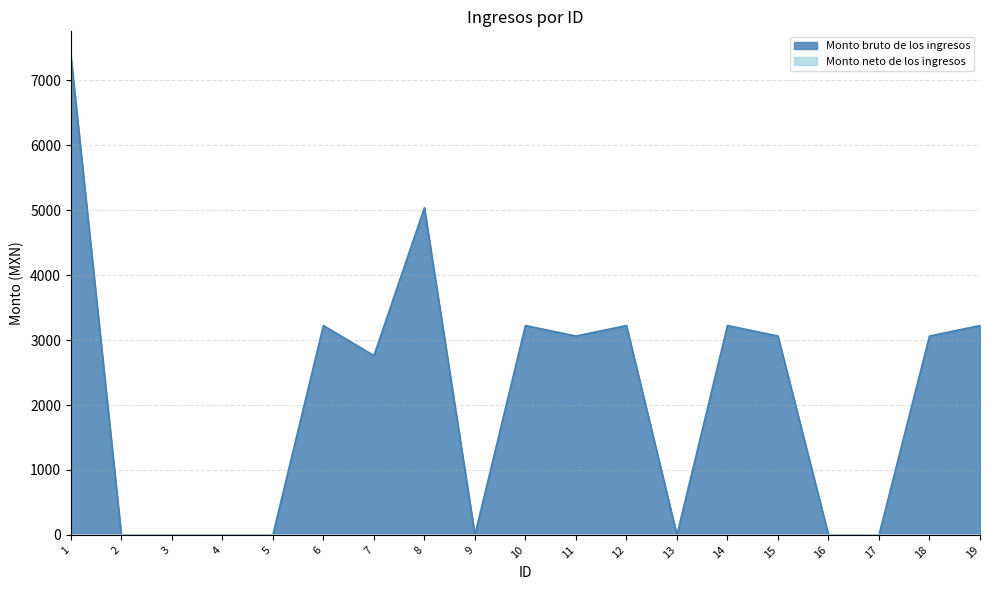

At which category does the data reach its first local valley?

7